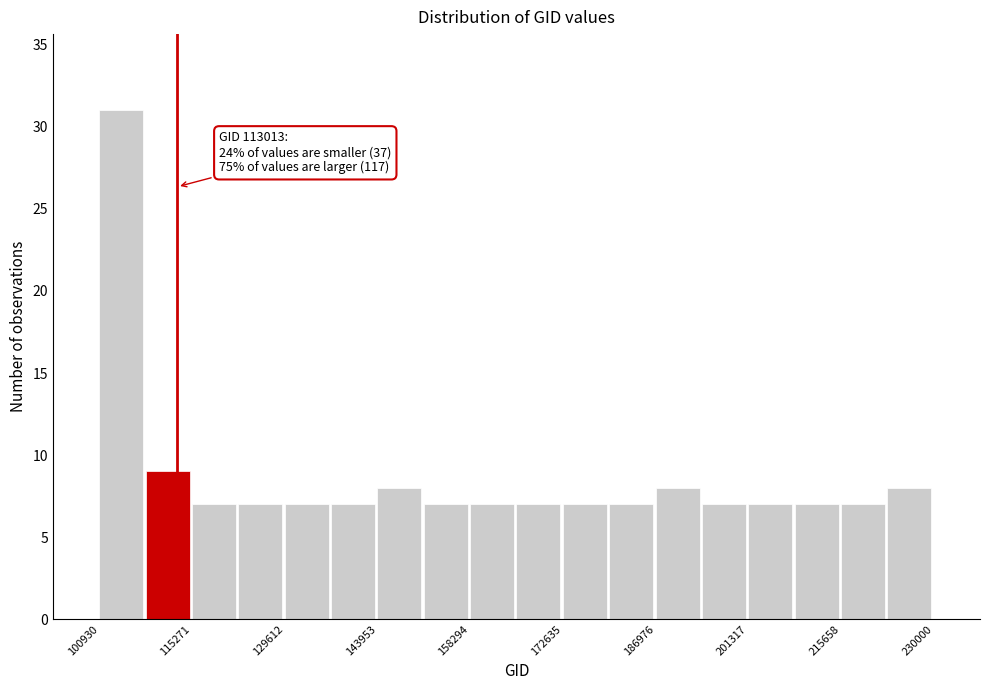

Around what value on the x-axis is the tallest bar? Give the approximate position of its centre, as read against the axis.

104000